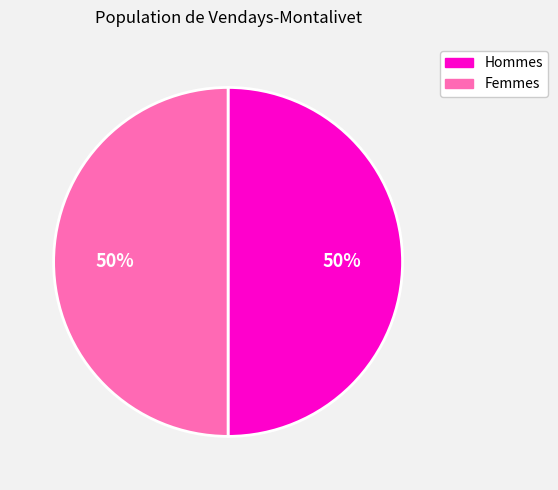

To the nearest percent, what is the combined percentage of Hommes and Femmes?

100%